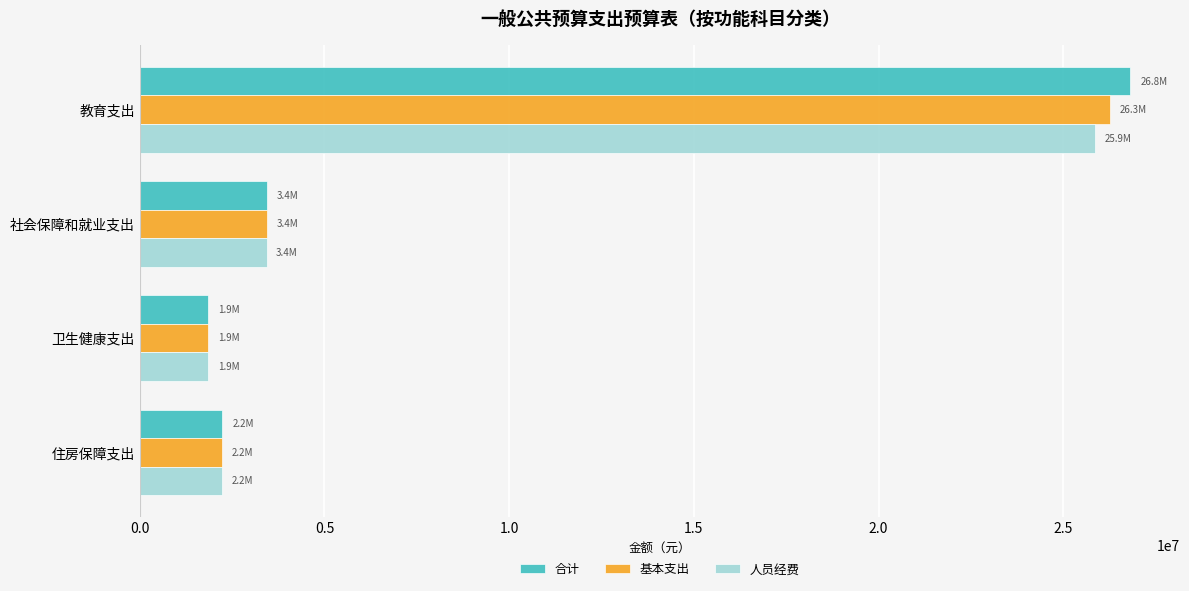

How many data points does each series have?

4